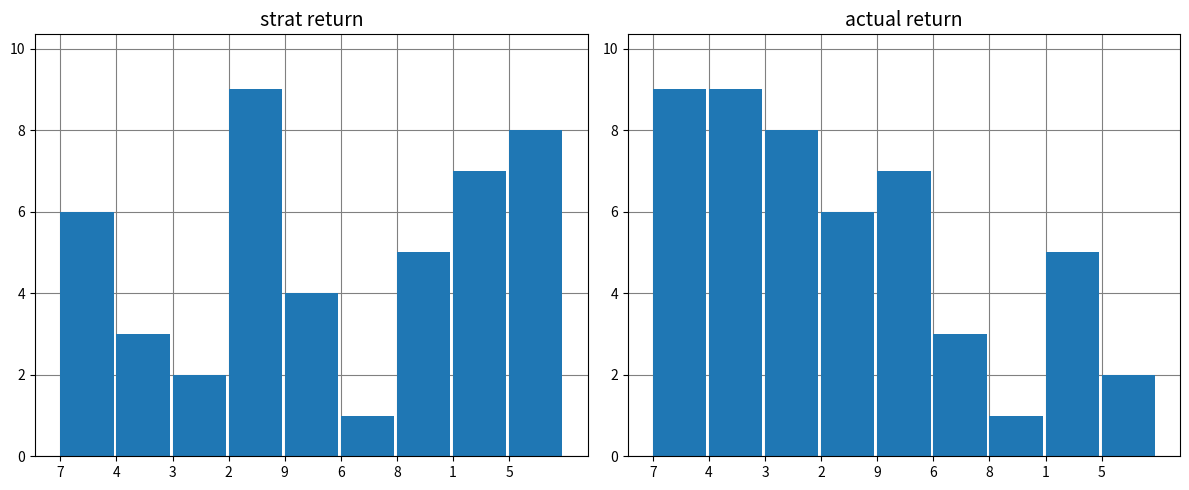

What is the total value across all series at 3?

10